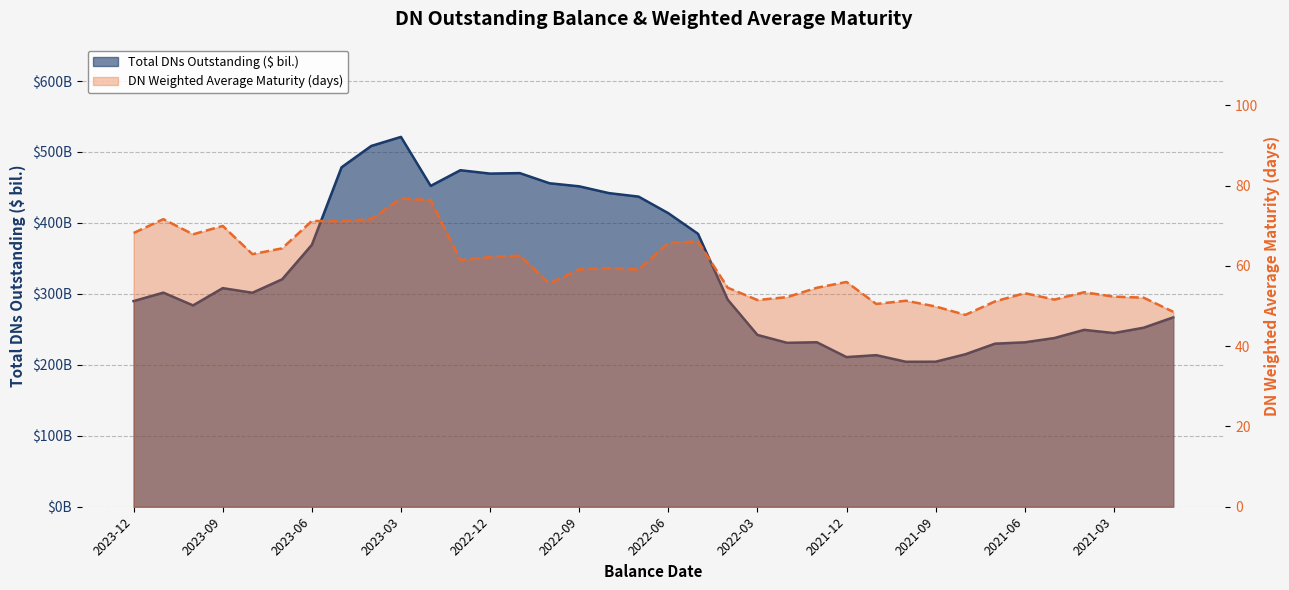

At which category does Total DNs Outstanding ($ mil.) reach its first local peak?

2023-11